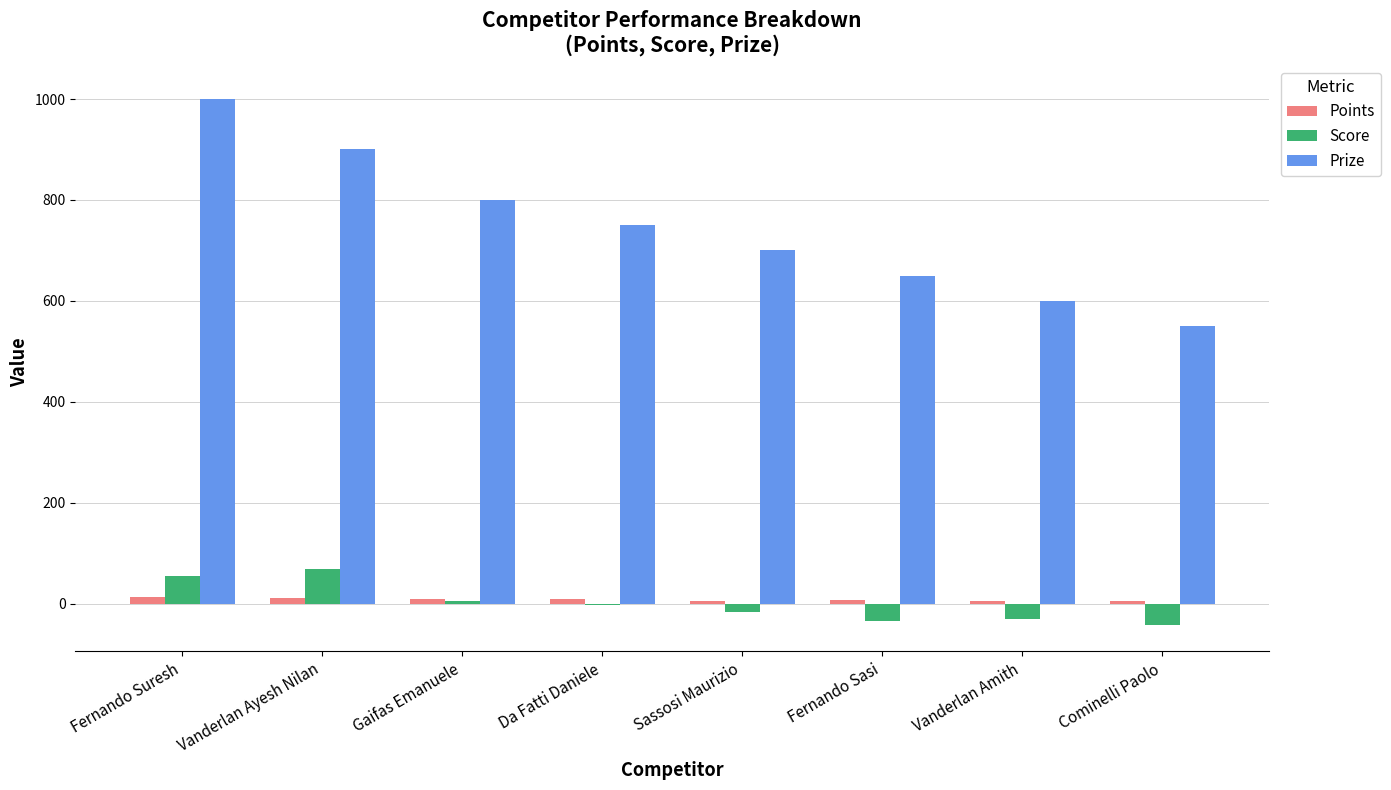

What is the total value across all series at Vanderlan Ayesh Nilan?

979